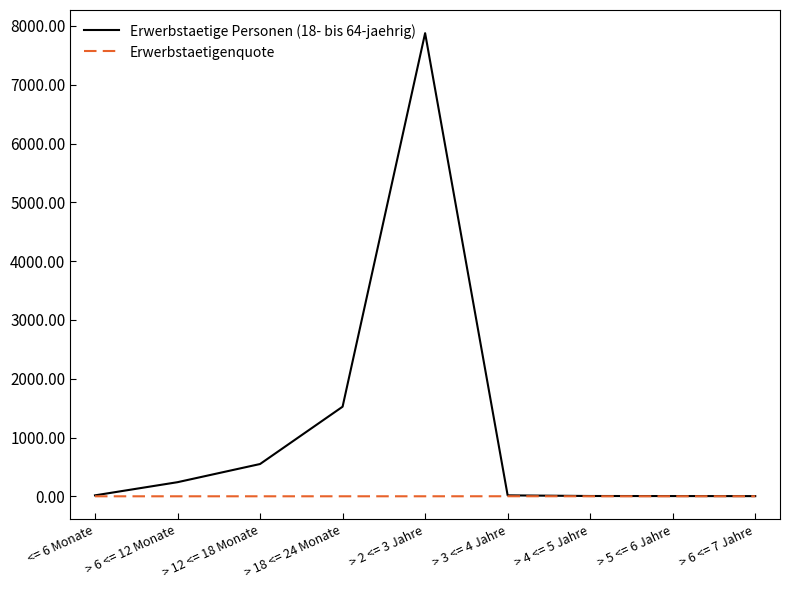

Which series has the largest total across all categories?

Erwerbstaetige Personen (18- bis 64-jaehrig)